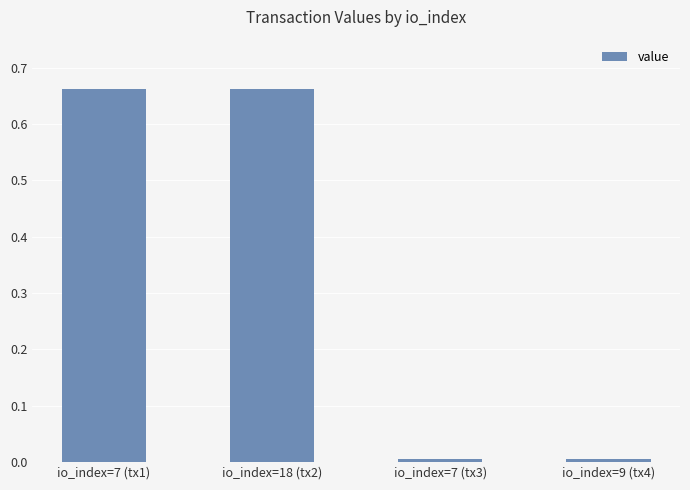

What is the sum of all values?

1.3